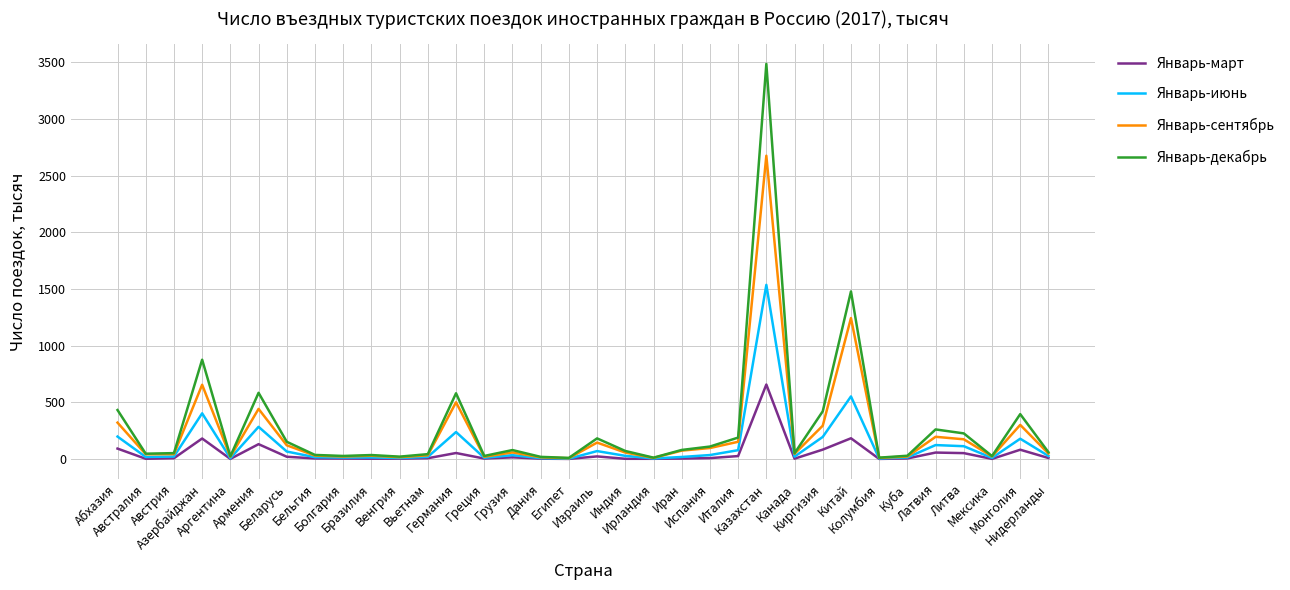

Which series has the widest spread of values?

Январь-декабрь